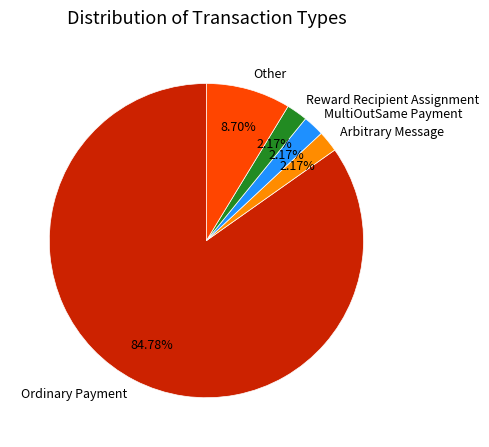

To the nearest percent, what is the difference between the largest and smallest slice percentages?

83%